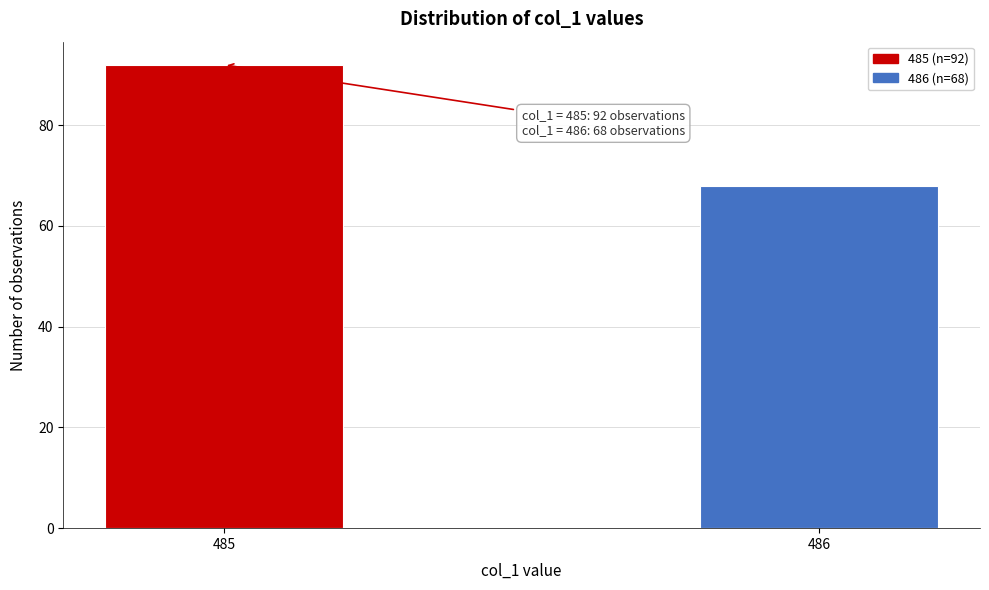

Reading left to right, what are all the values shown in this chart?

485=92	486=68